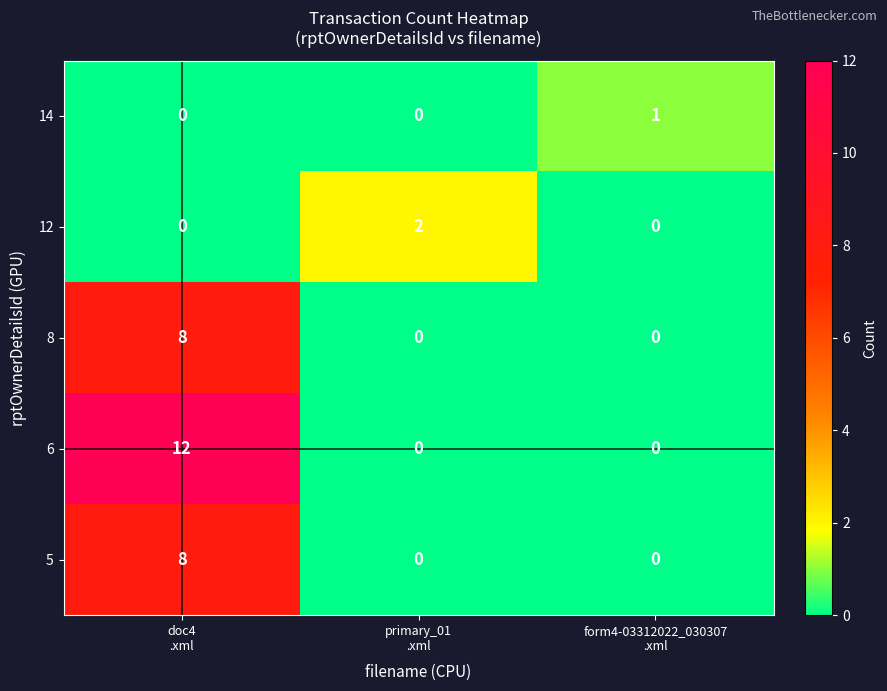

Reading left to right, transcribe all the data shown in this chart.

14: 0	0	1
12: 0	2	0
8: 8	0	0
6: 12	0	0
5: 8	0	0